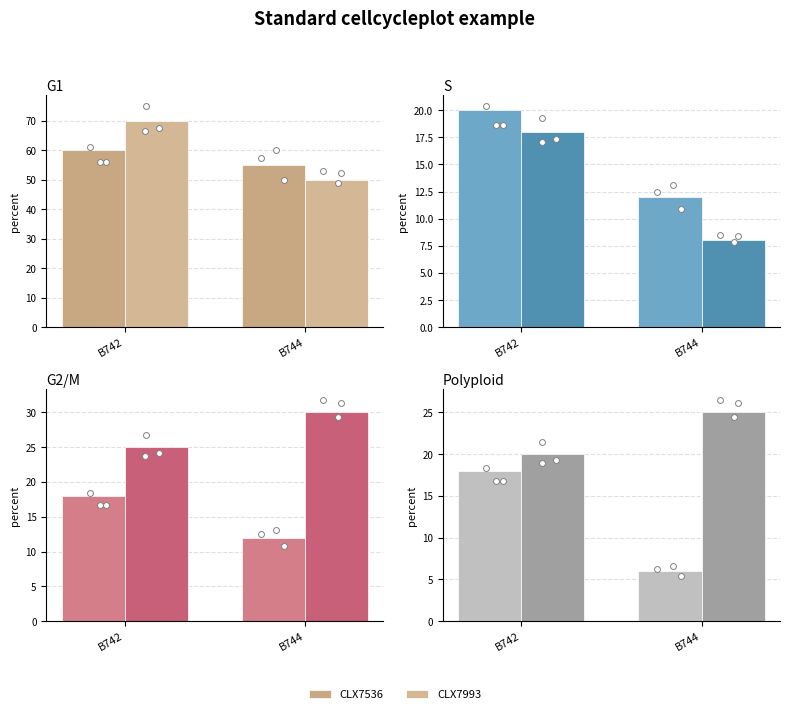

Is the value of CLX7993 at B744 greater than the value of CLX7536 at B742?

Yes